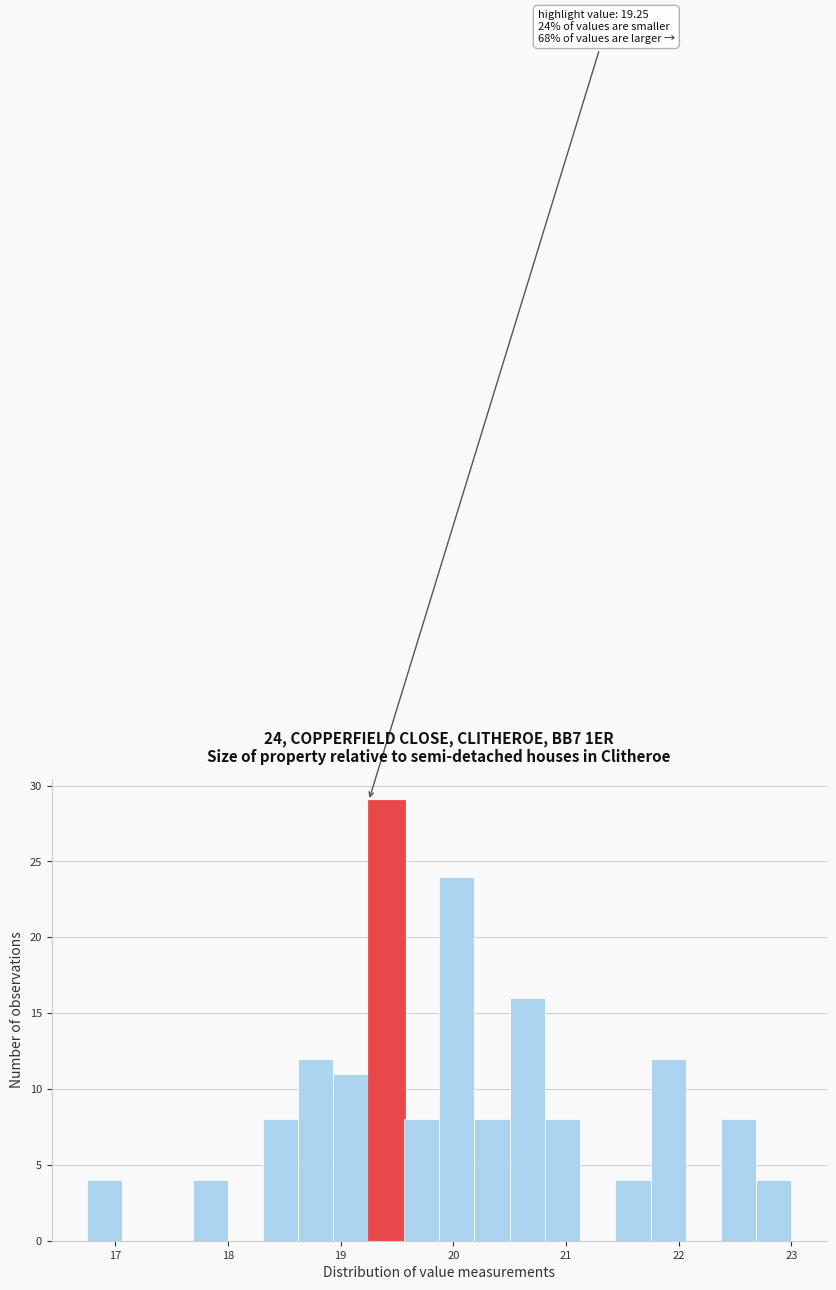

Around what value on the x-axis is the tallest bar? Give the approximate position of its centre, as read against the axis.

19.4